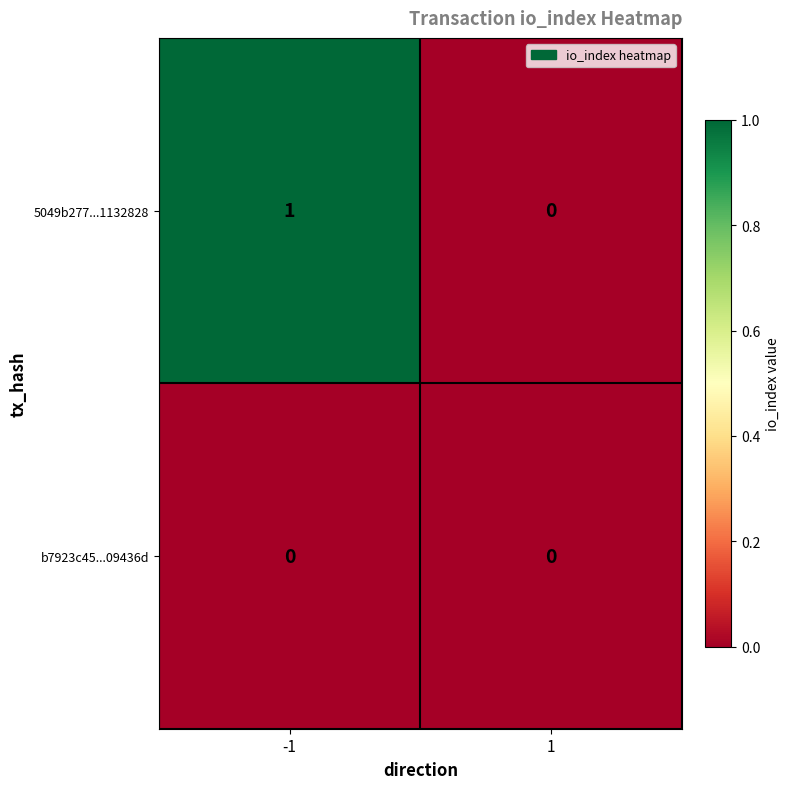

Is it true that 5049b277...1132828 equals 2 at -1?

False